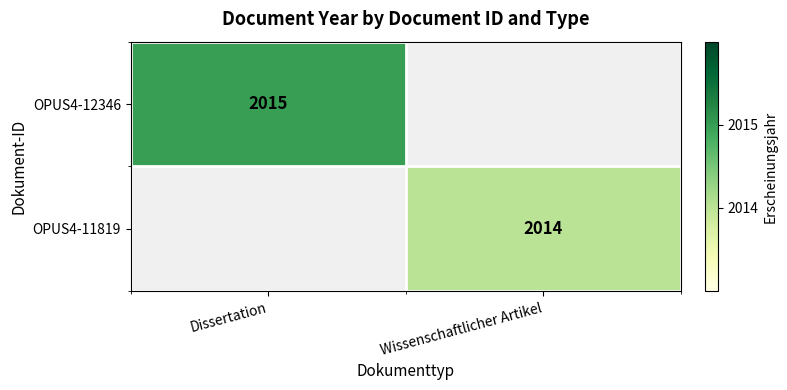

What is the total value across all series at Dissertation?

2015